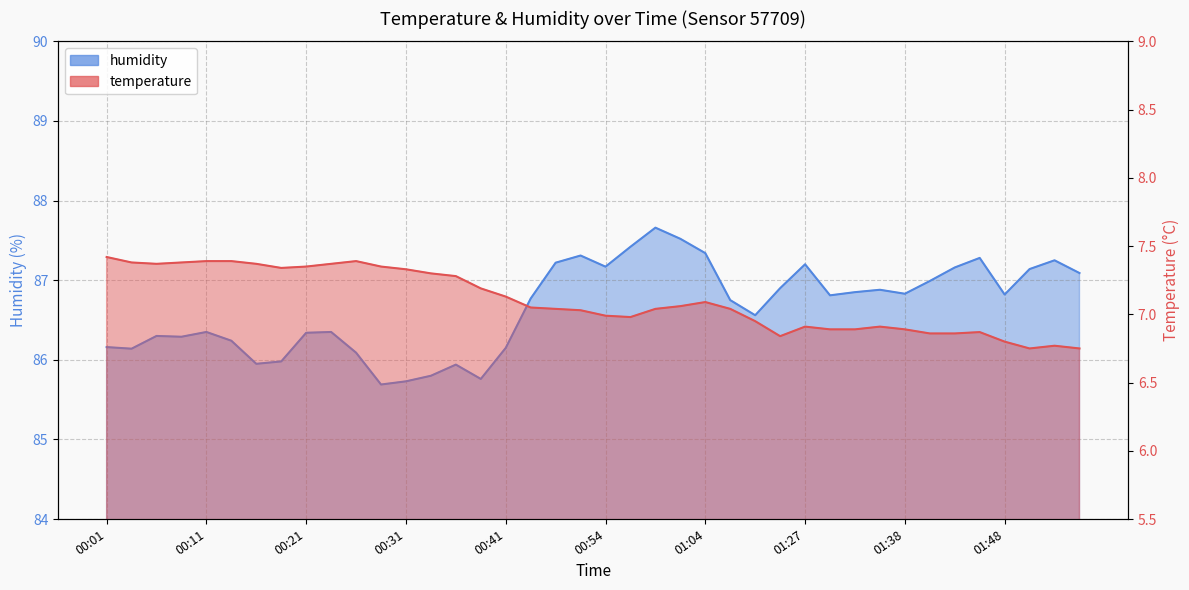

At 00:47, list the series in order from largest to smallest.

humidity, temperature